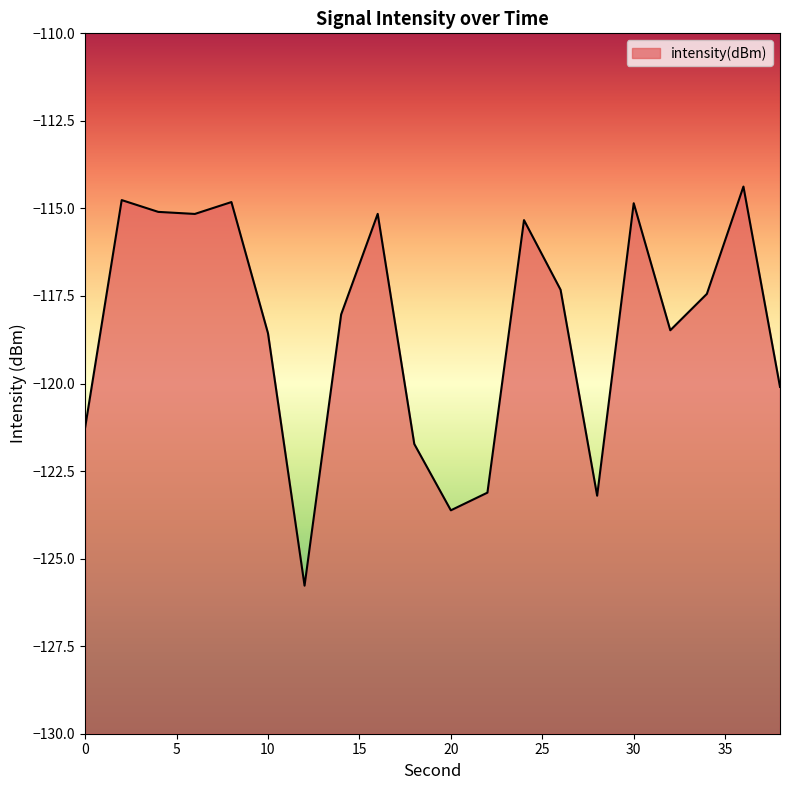

Reading left to right, what are all the values shown in this chart?

0=-121.3	2=-114.8	4=-115.1	6=-115.2	8=-114.8	10=-118.6	12=-125.8	14=-118.0	16=-115.2	18=-121.7	20=-123.6	22=-123.1	24=-115.3	26=-117.3	28=-123.2	30=-114.9	32=-118.5	34=-117.4	36=-114.4	38=-120.1